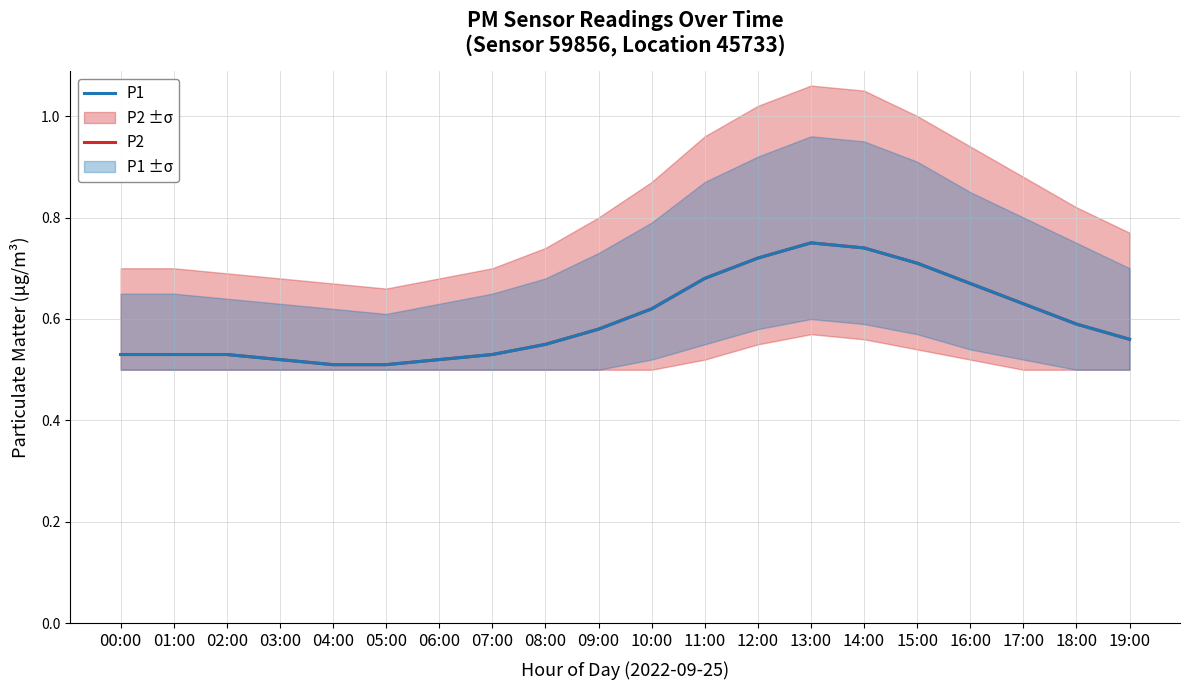

True or false: P2 and P1 cross at least once.

False